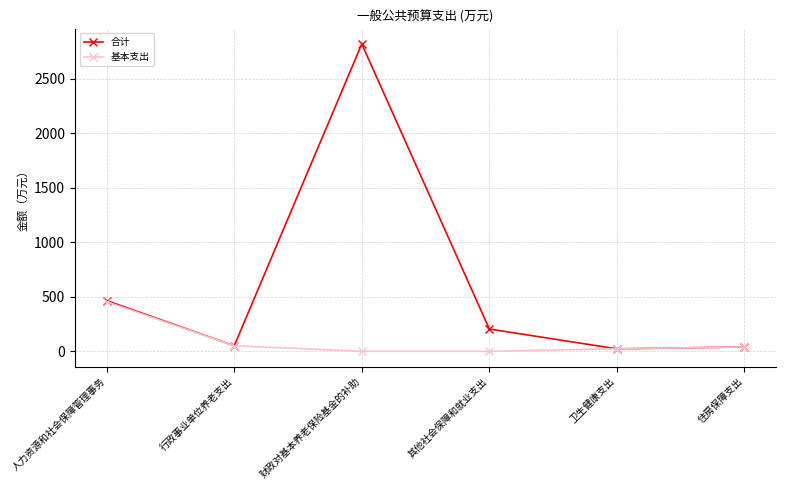

What position from the left is 其他社会保障和就业支出?

4